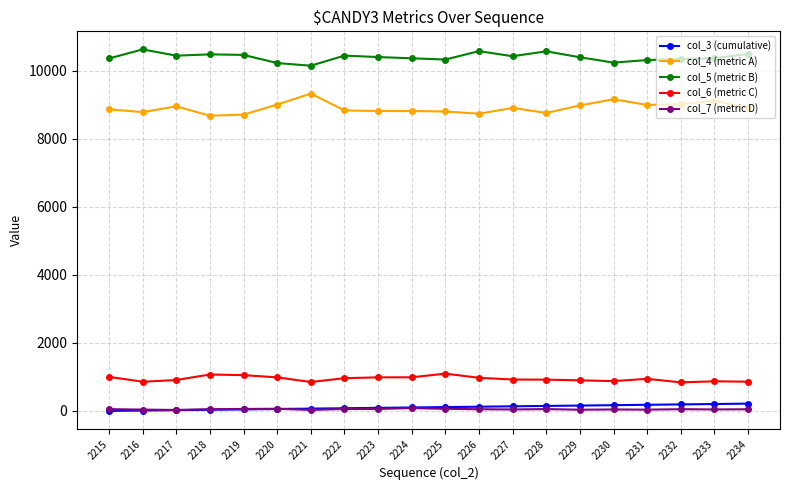

What is the greatest value displayed?

10633